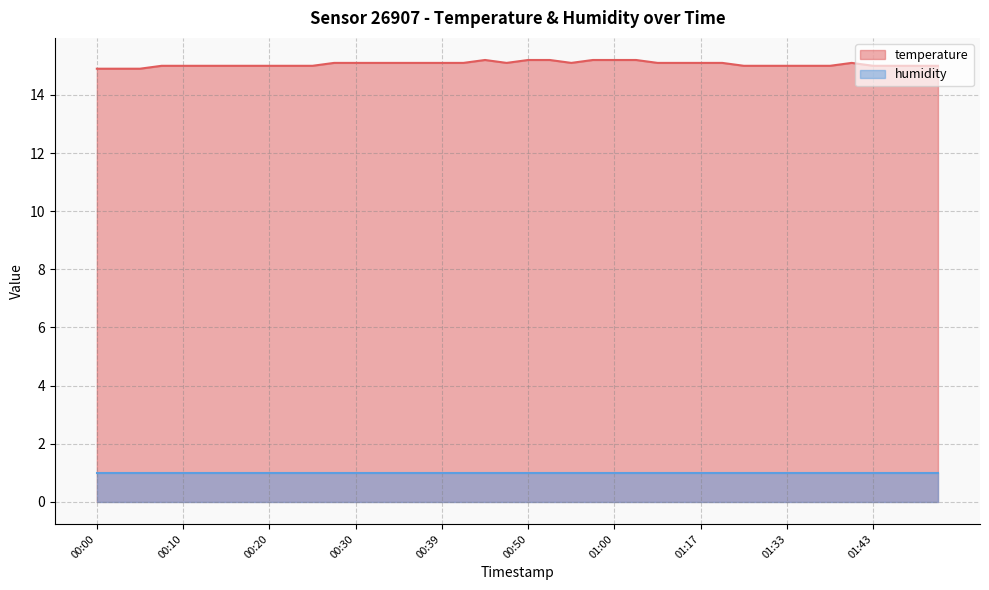

At which category does the data reach its first local peak?

00:44